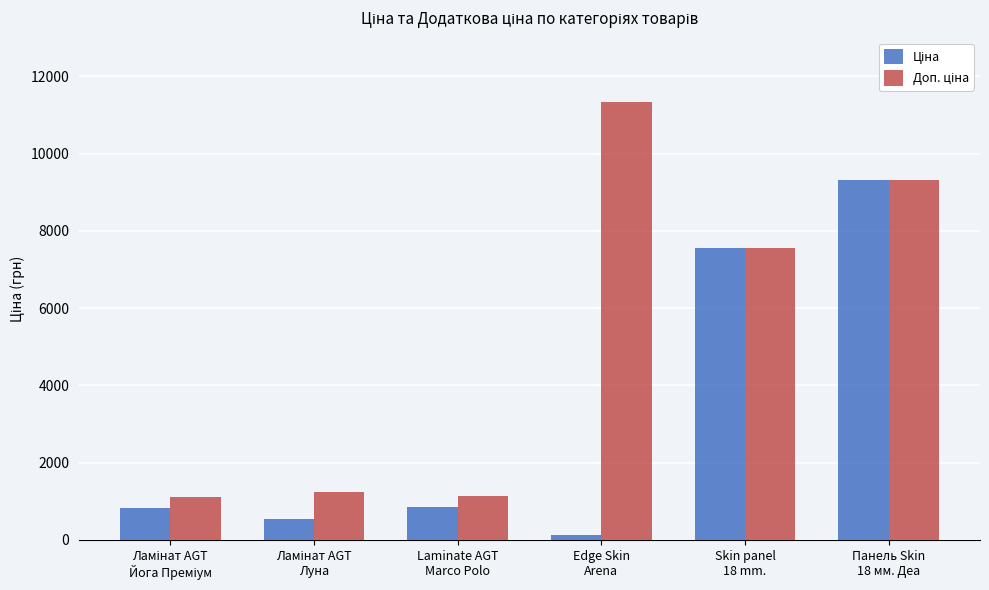

What is the maximum value shown in the chart?

11334.0